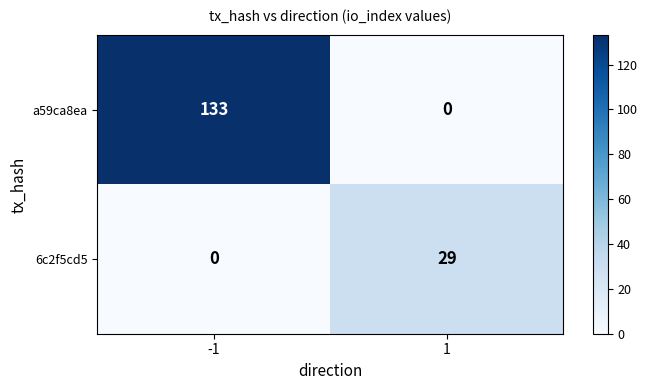

Reading left to right, what are all the values shown in this chart?

a59ca8ea: 133	0
6c2f5cd5: 0	29